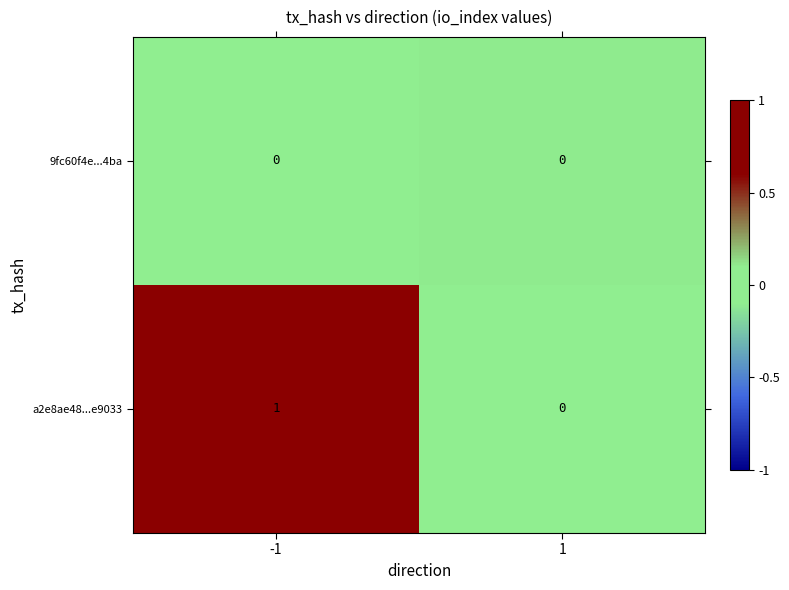

Is it true that a2e8ae48...e9033 equals 0 at 1?

True